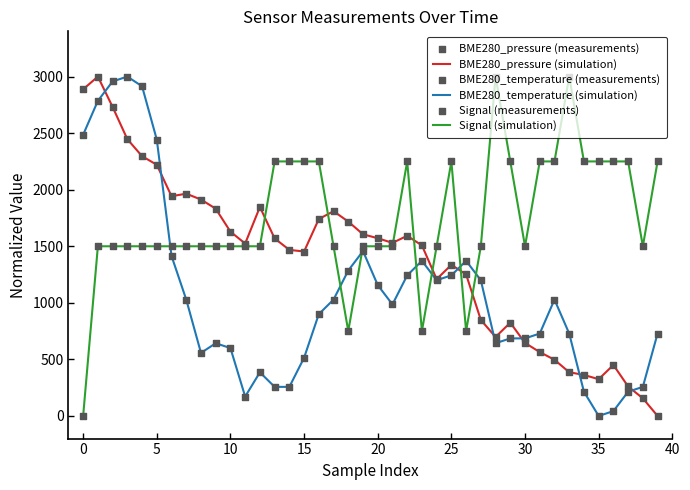

Rank the series by their average value, from highest to lowest.

Signal (simulation), BME280_pressure (simulation), BME280_temperature (simulation)